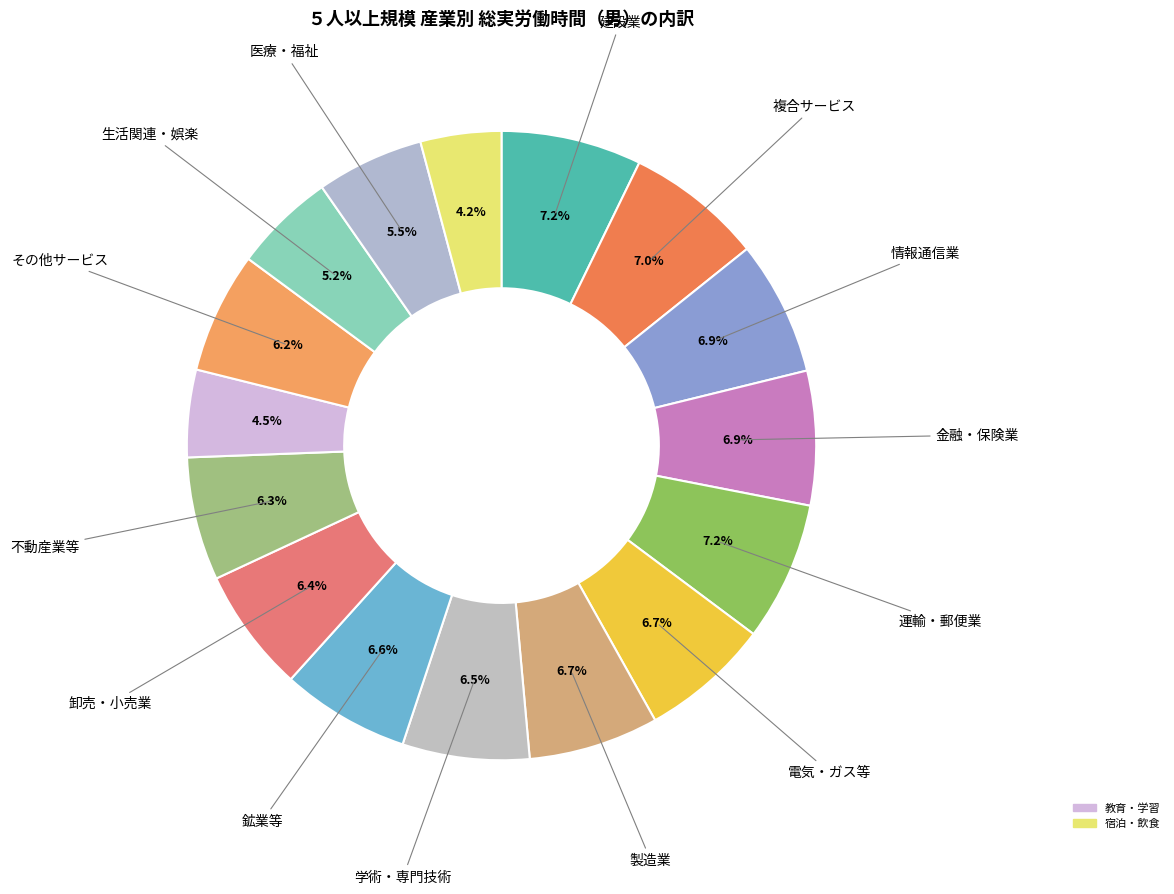

How many segments does this pie chart have?

16